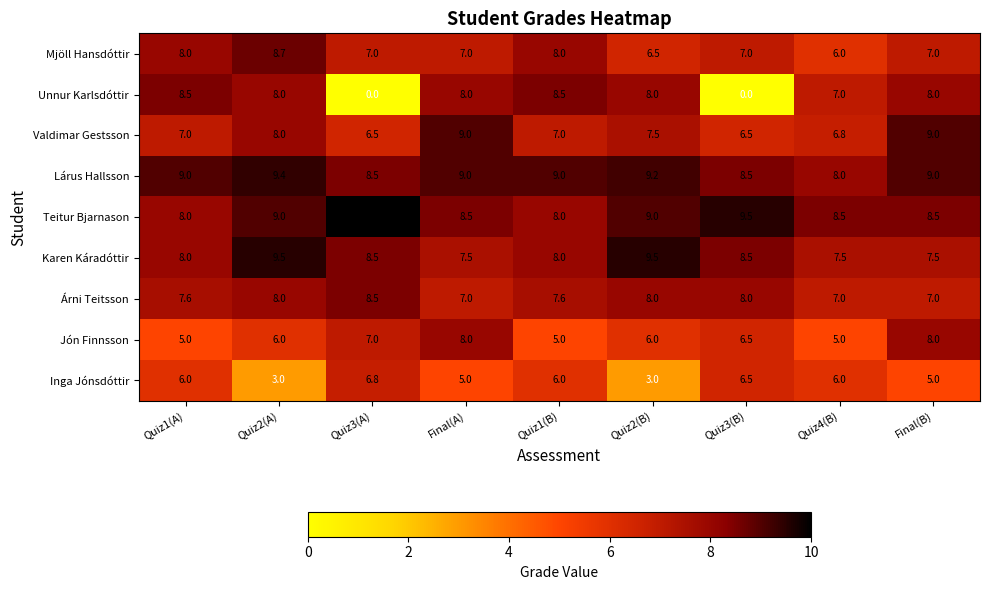

Which category has the highest value across all series?

Quiz3(A)